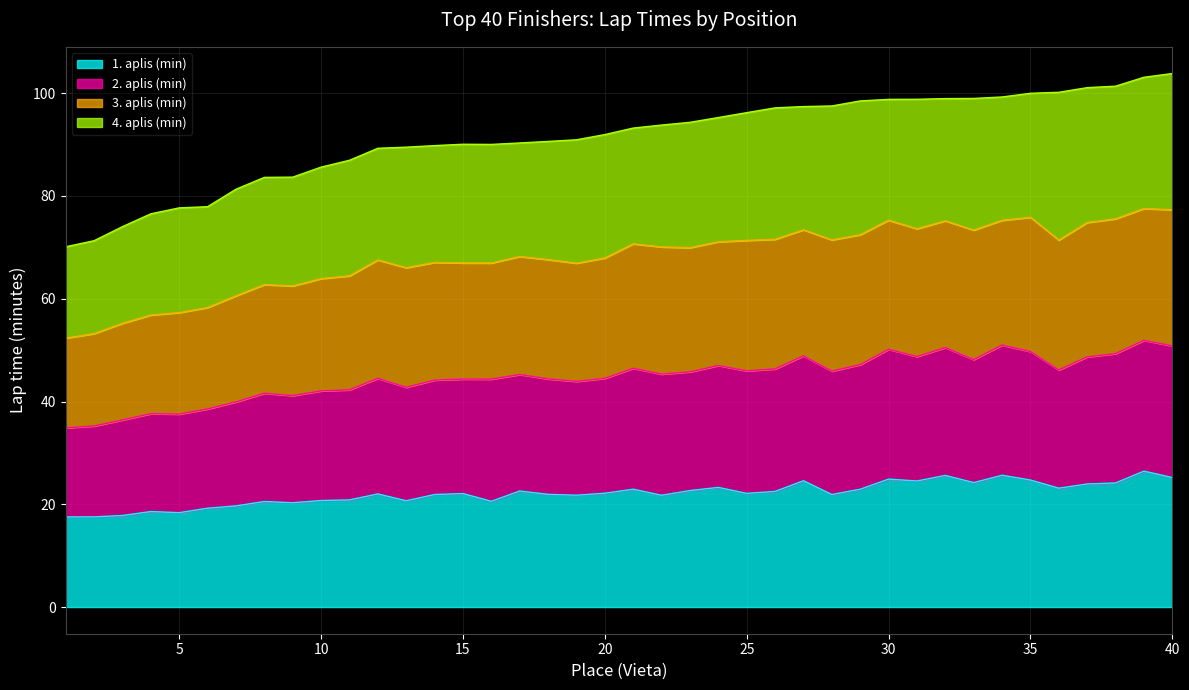

True or false: 1. aplis (min) has a value of 15.2 at 26.

False